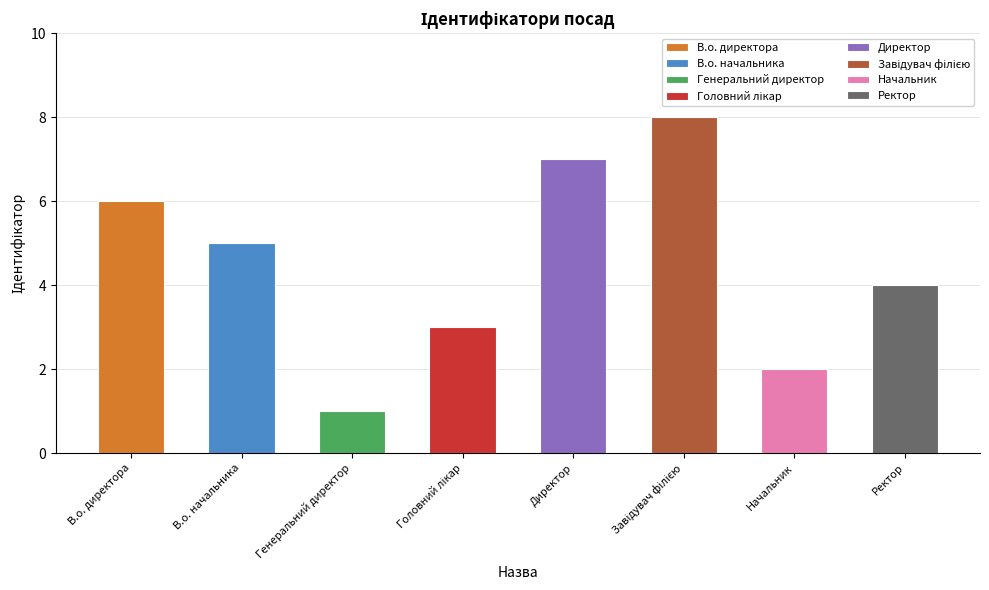

How many data points are less than 5?

4